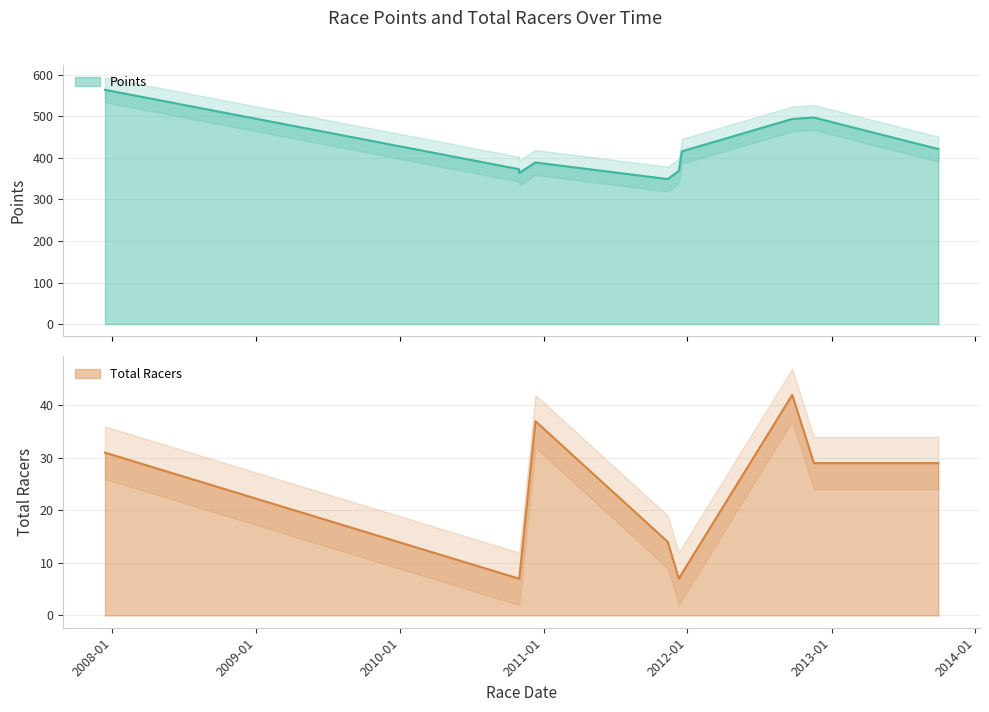

True or false: Points and Total Racers intersect in this chart.

False